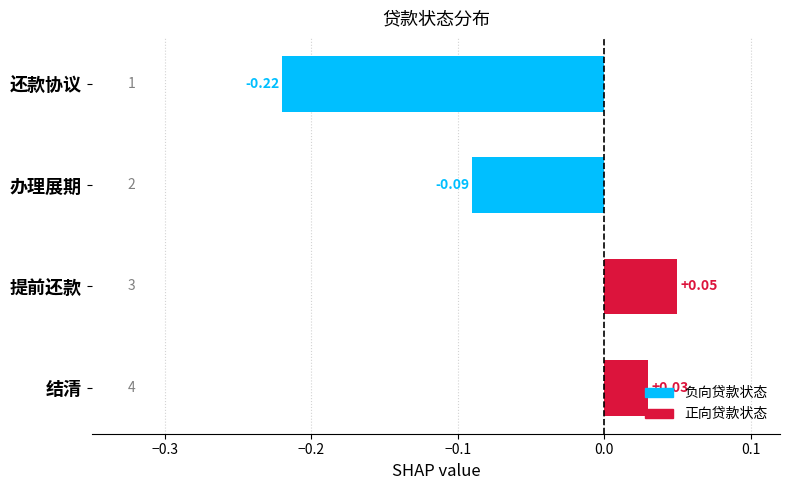

What is the label of the 3rd bar from the top?

提前还款